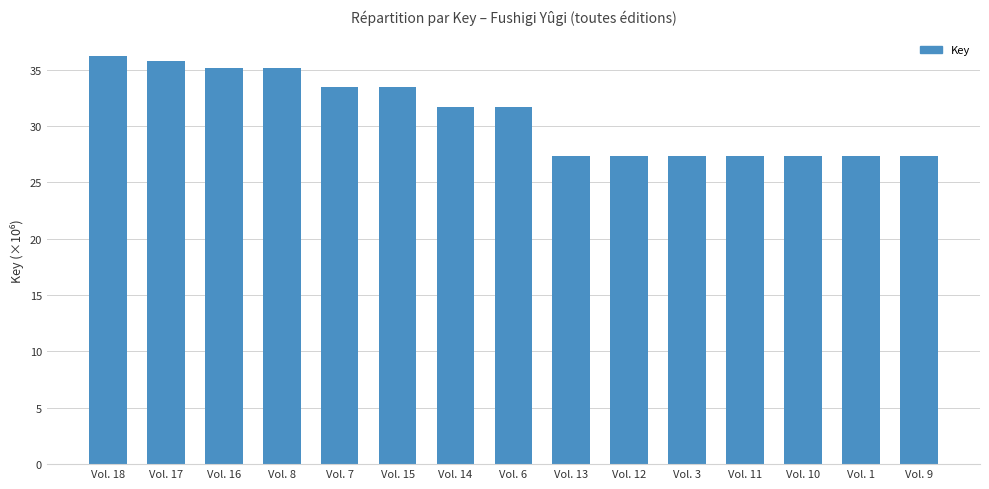

What is the label of the 4th bar from the left?

Vol. 8